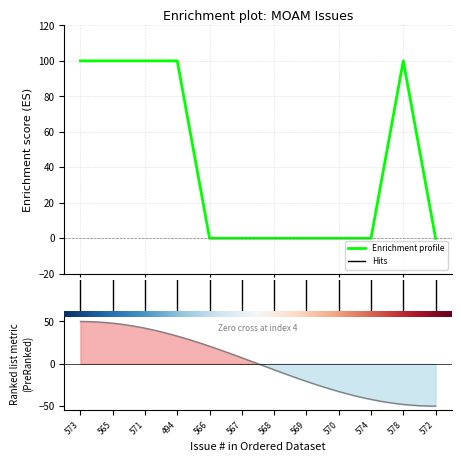

How many positive values are there?

5